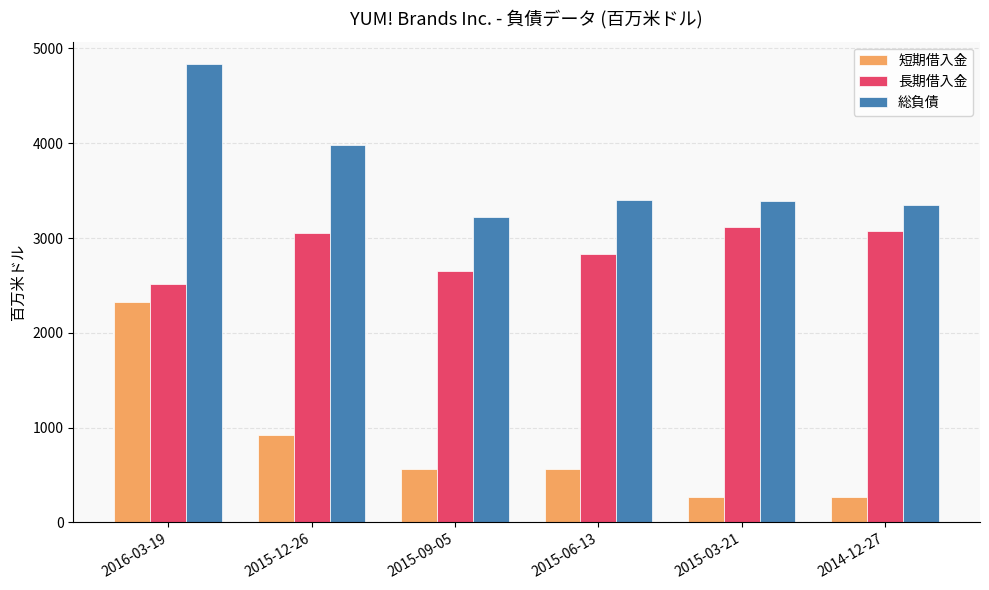

List the series in order of their peak value, highest first.

総負債, 長期借入金, 短期借入金